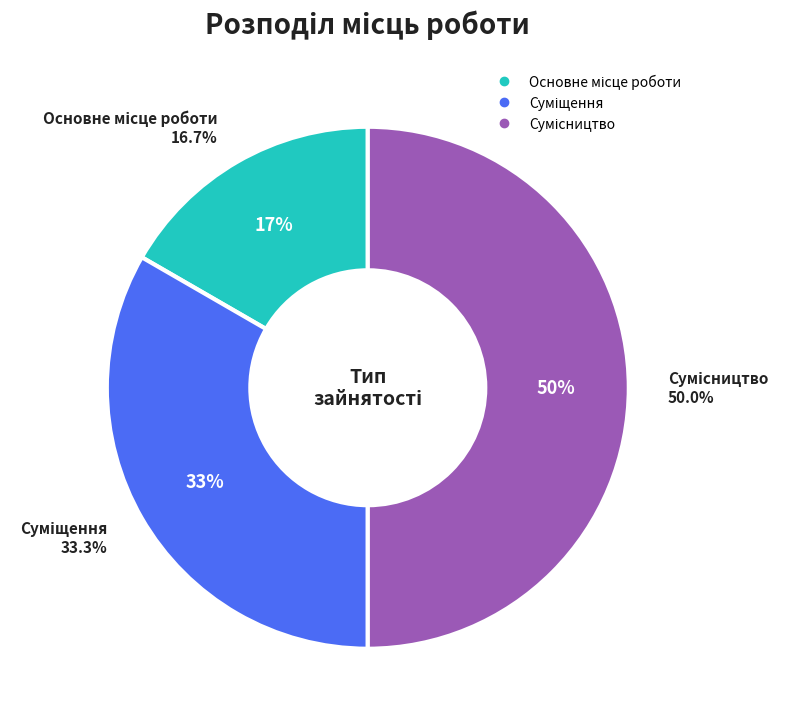

Combined, what portion of the pie is Суміщення and Основне місце роботи?

50.0%